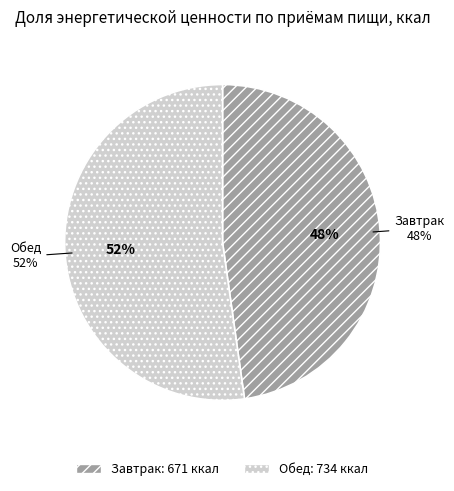

What is the total percentage of Обед and Завтрак?

100.0%